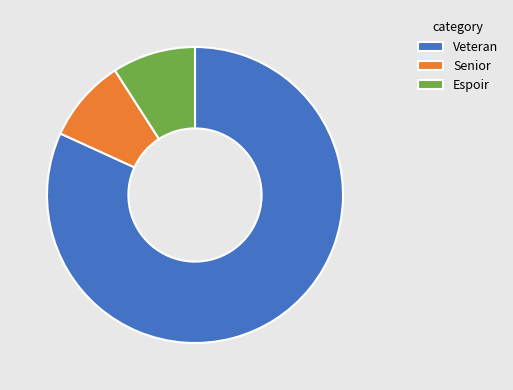

How many slices are in this pie chart?

3